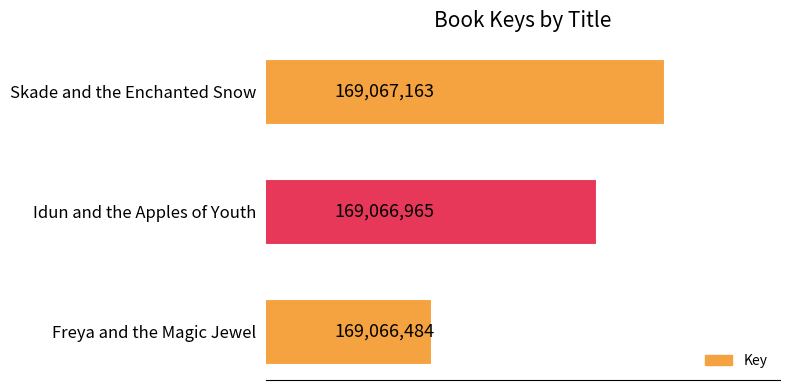

At which label is the value closest to 169066823?

Idun and the Apples of Youth